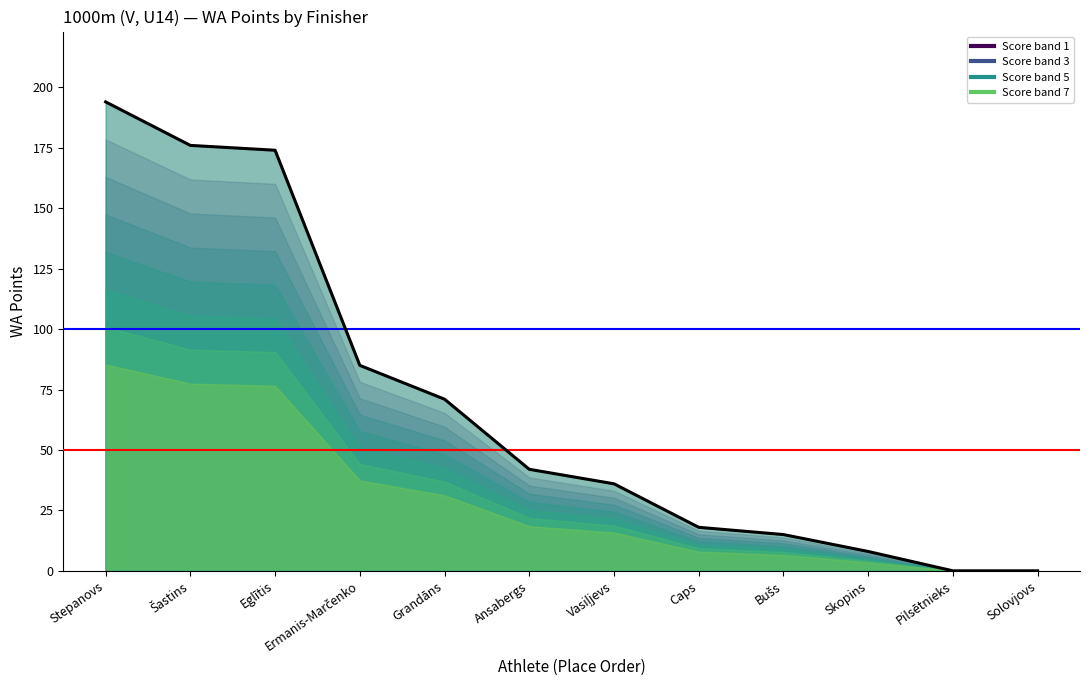

Where does the data first go above 42?

Stepanovs